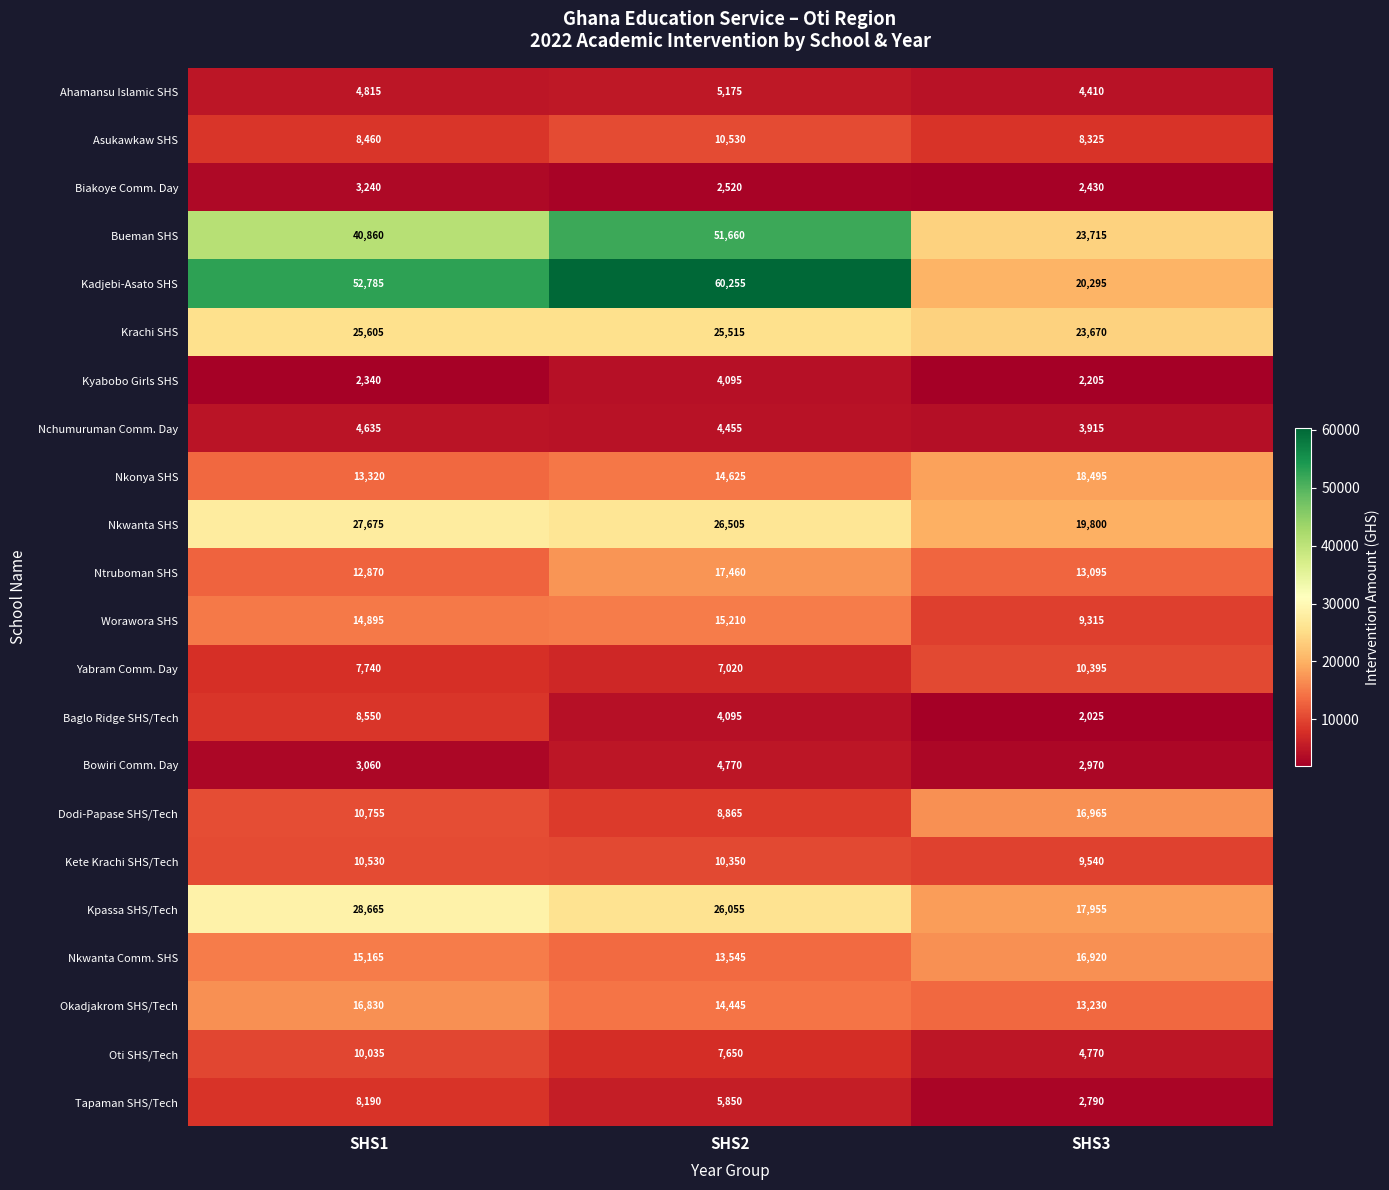

How many distinct data groups are displayed?

22